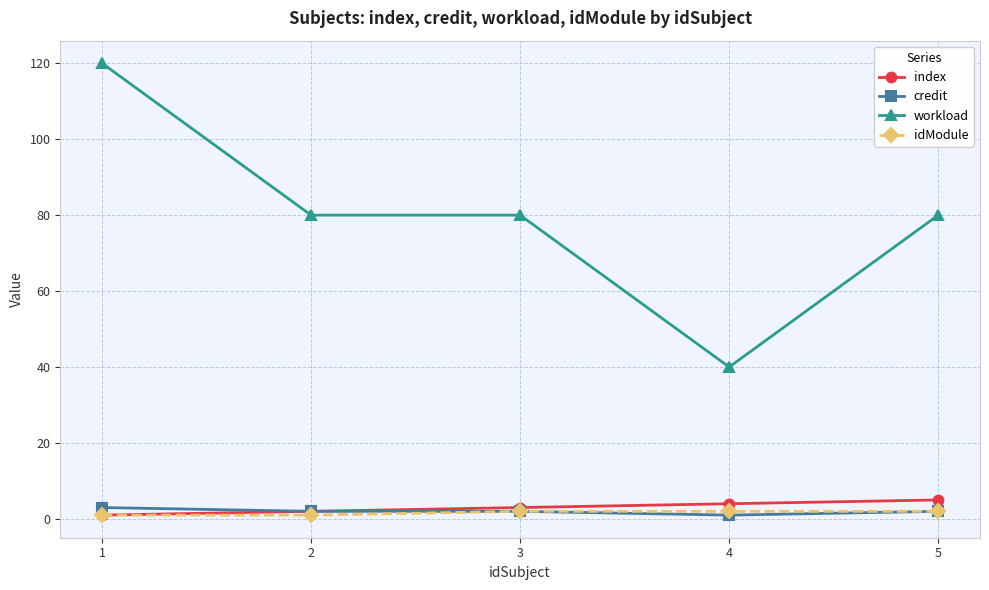

What is the highest value of the workload series?

120